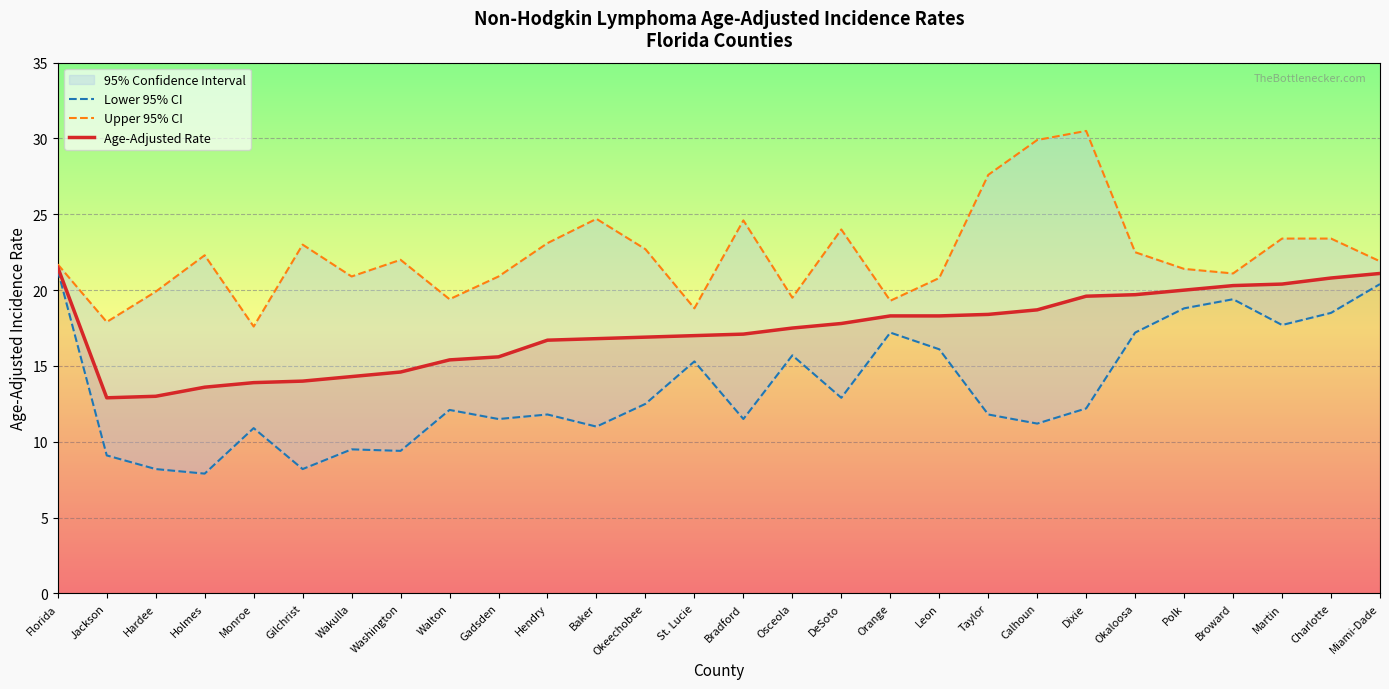

How many values in the Lower 95% CI series exceed 12?

15